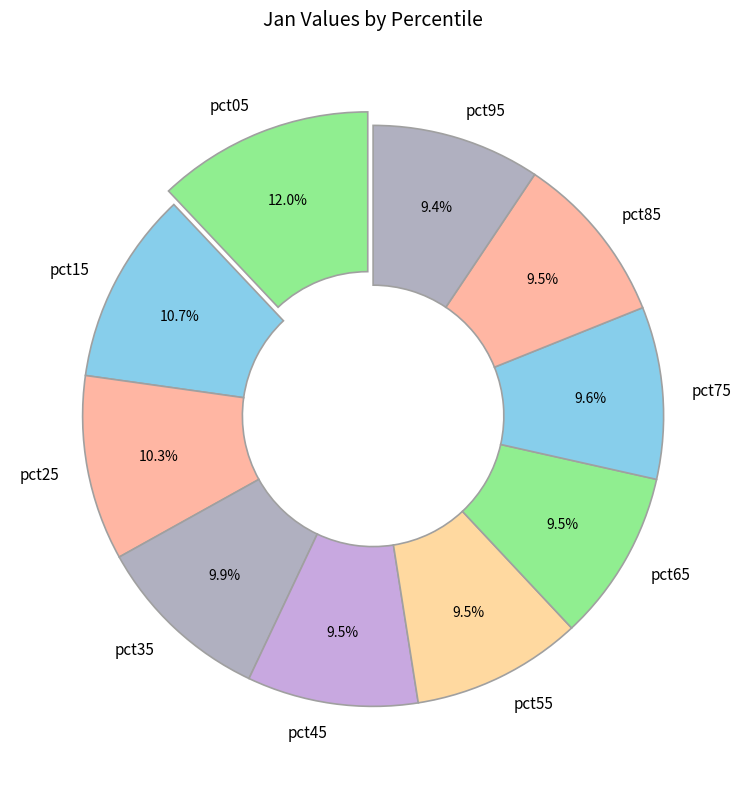

What portion of the pie excludes pct55?

90.5%